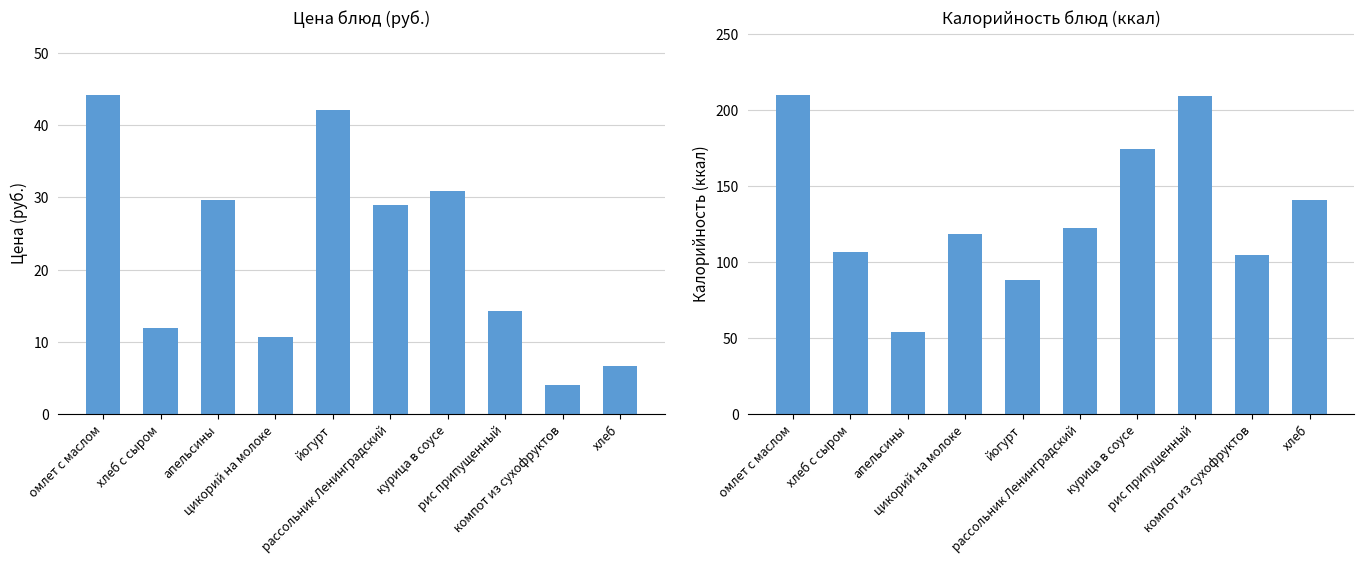

What is the label of the 10th bar from the right?

омлет с маслом